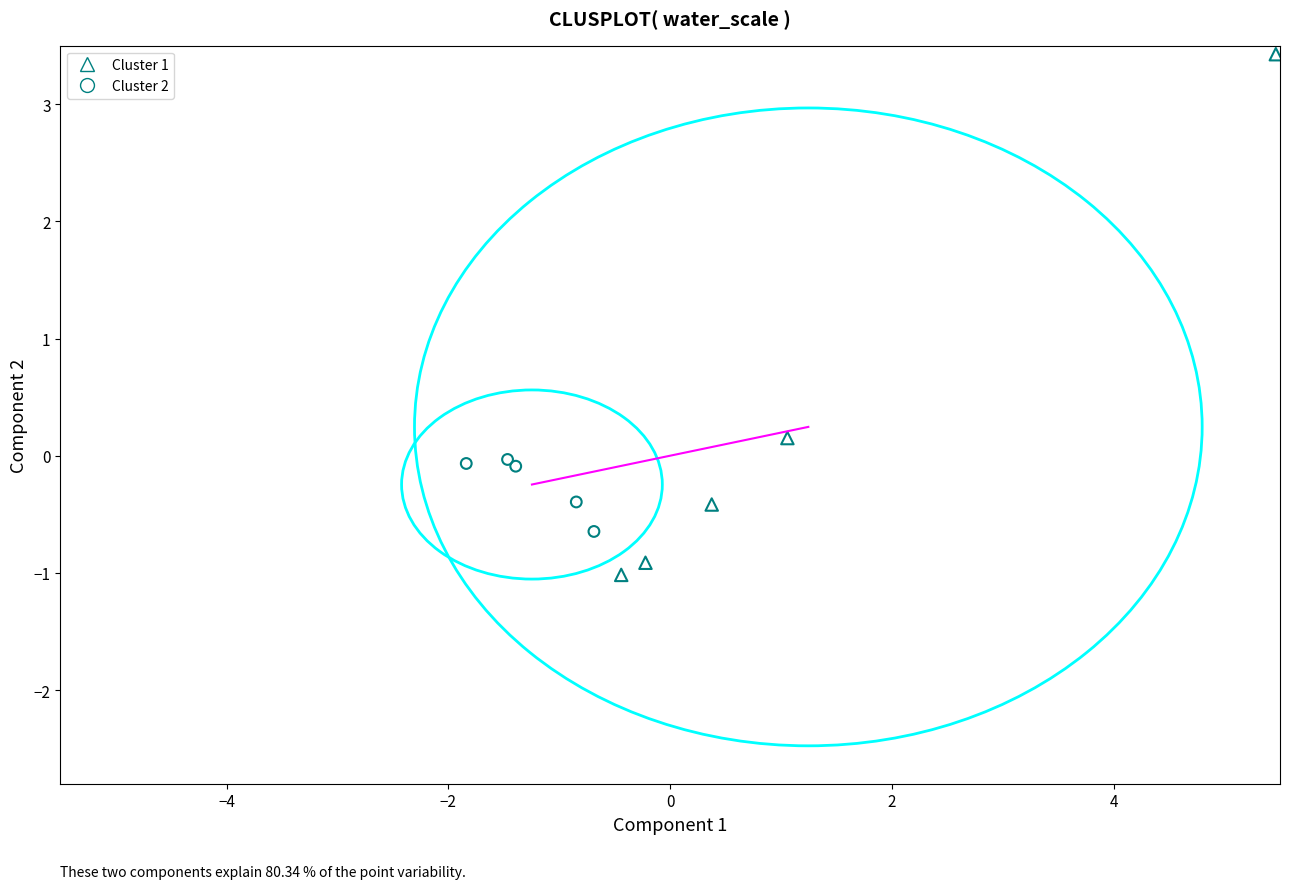

Which series reaches the minimum Y coordinate?

Cluster 1